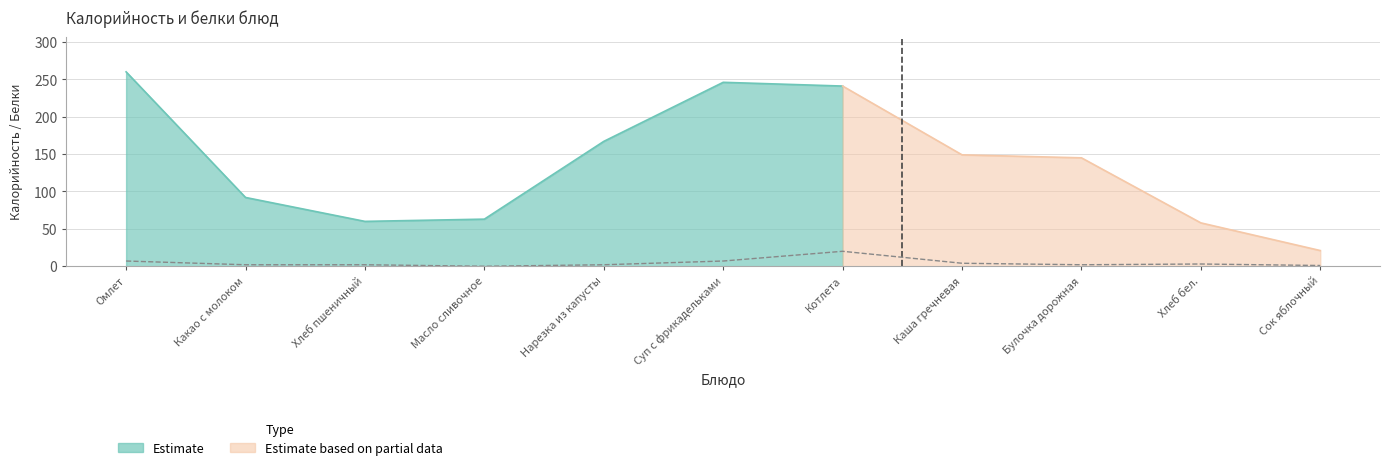

What is the label of the 1st point from the left?

Омлет